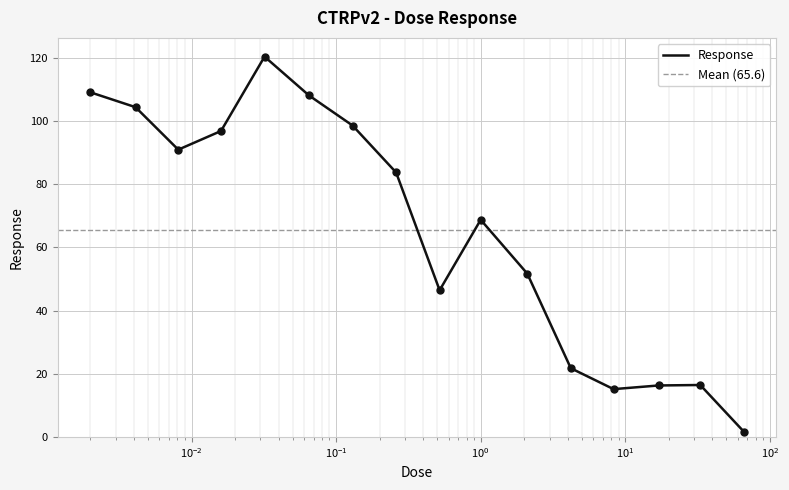

What is the highest value of the Response series?

120.4